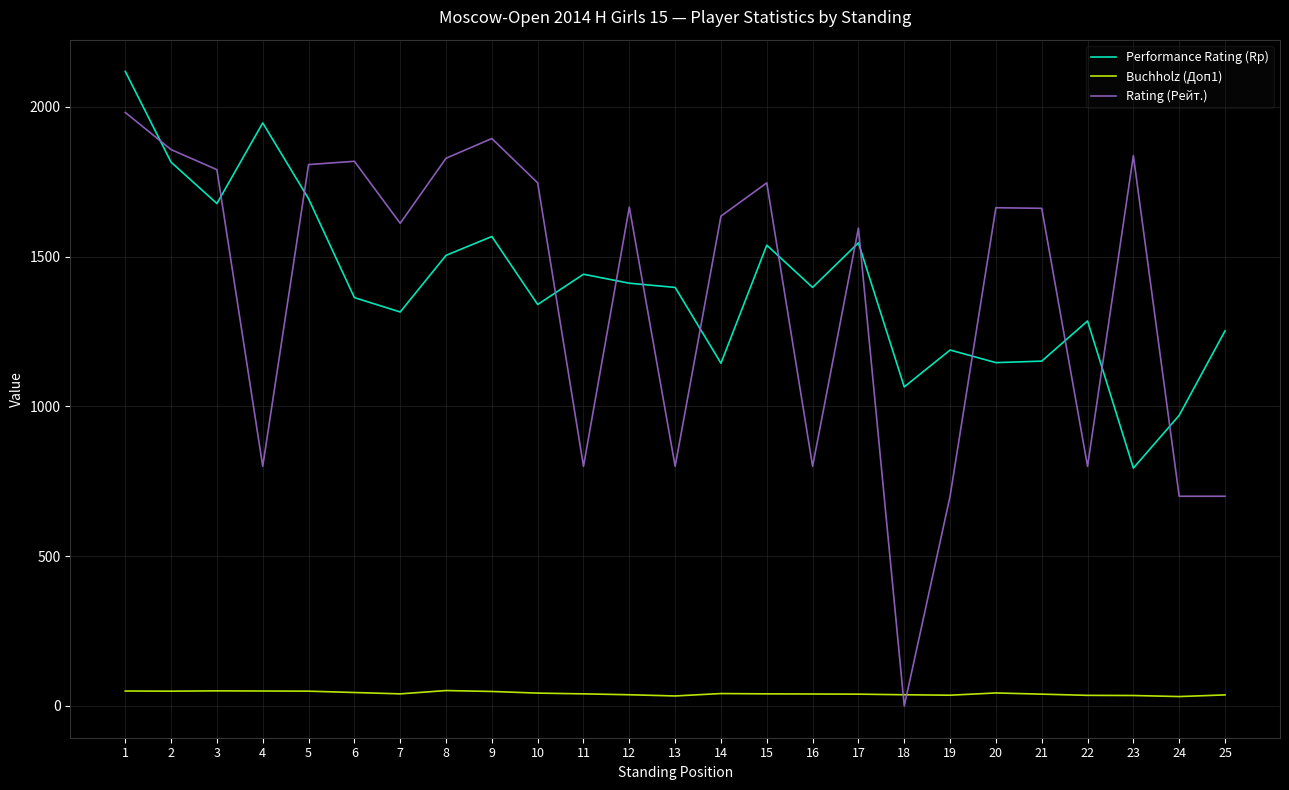

After their last crossing, which series has the higher values: Performance Rating (Rp) or Rating (Рейт.)?

Performance Rating (Rp)